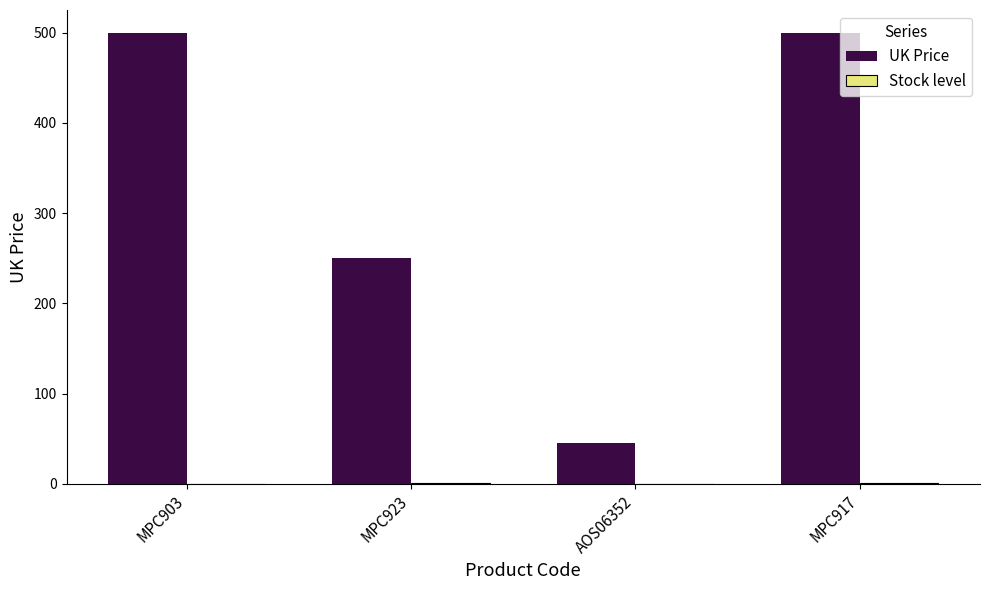

Which series has the largest total across all categories?

UK Price